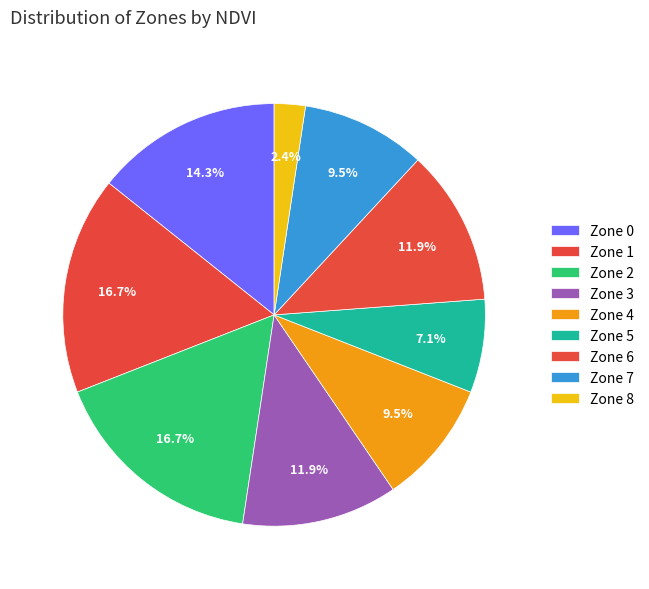

To the nearest percent, what is the average slice percentage?

11%